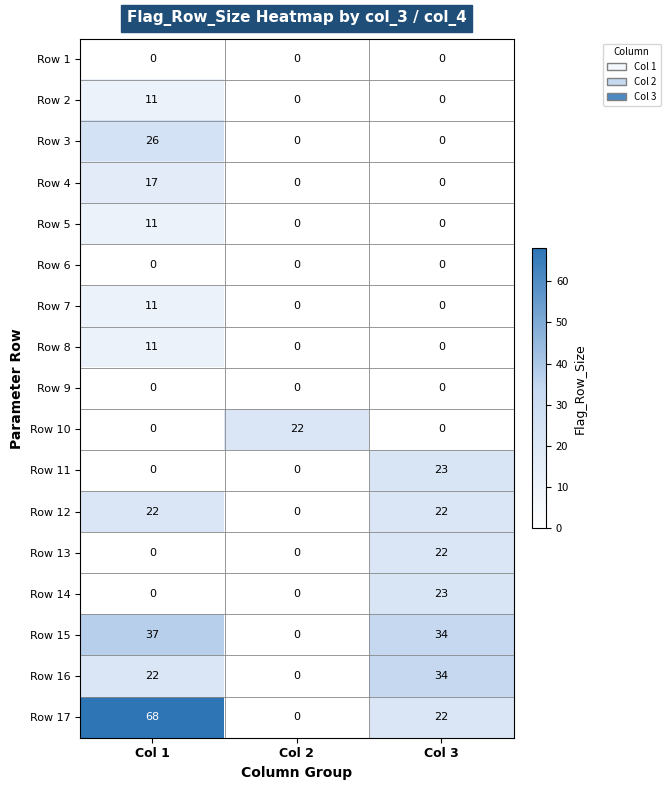

What is the total value across all series at Col 1?

236